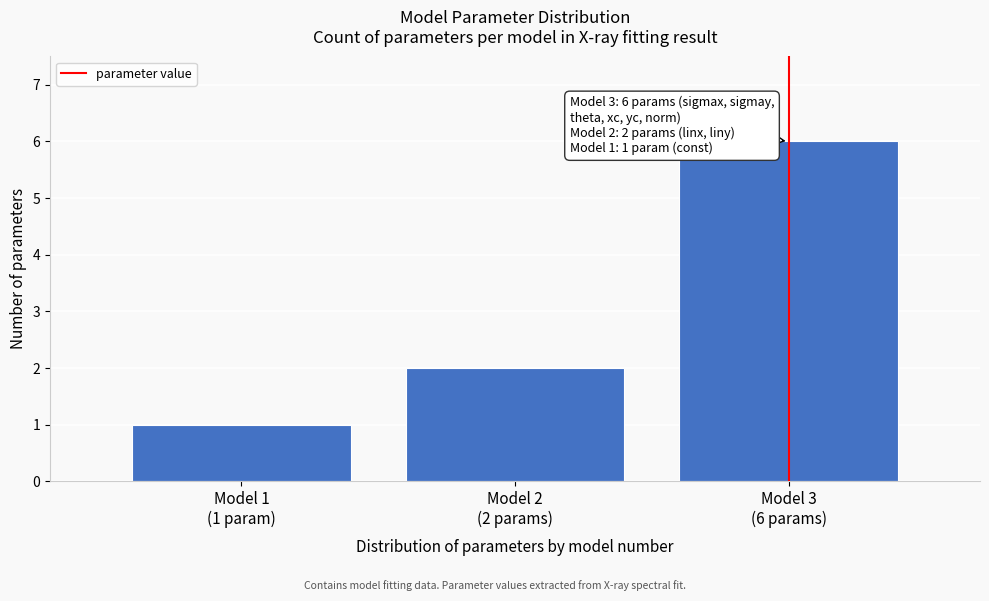

Reading left to right, transcribe all the data shown in this chart.

1	2	6